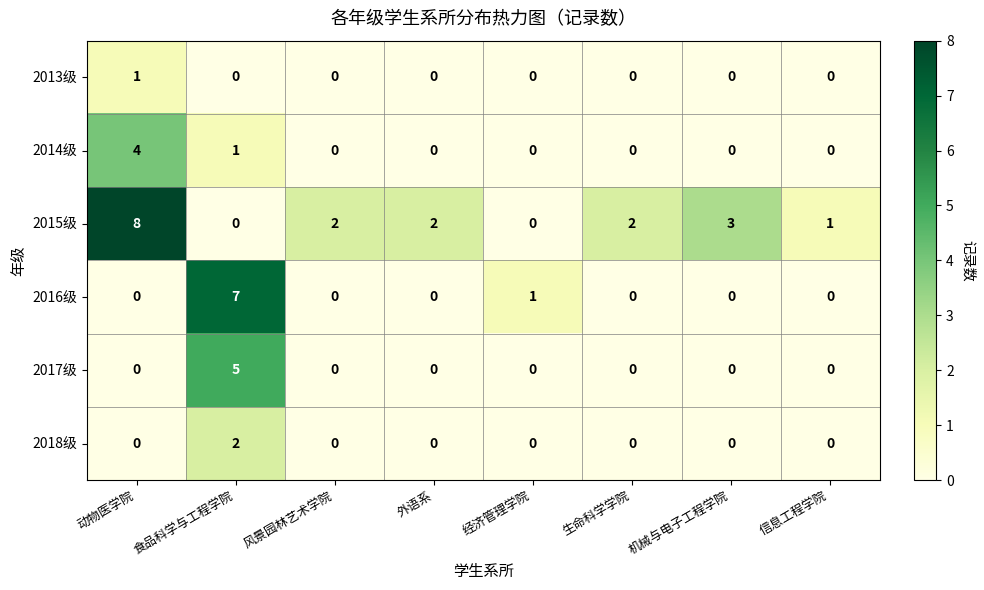

At which category is the sum across all series the highest?

食品科学与工程学院